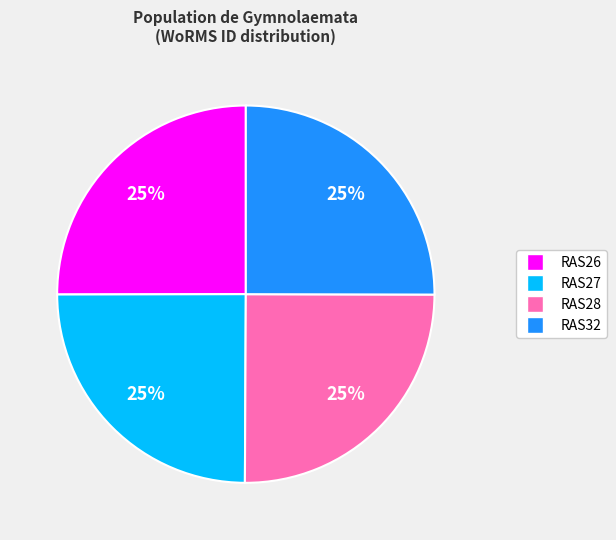

Approximately how many times larger is the value at RAS27 compared to RAS32?

1.0